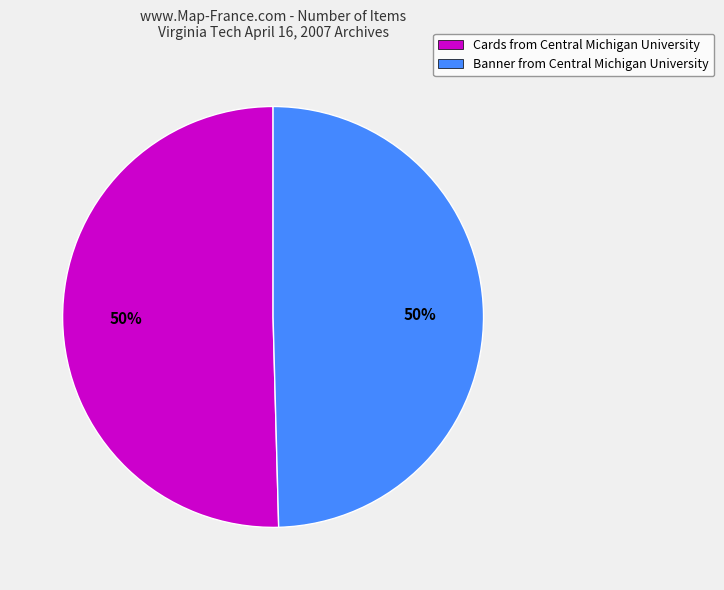

To the nearest percent, what is the combined percentage of Cards from Central Michigan University and Banner from Central Michigan University?

100%